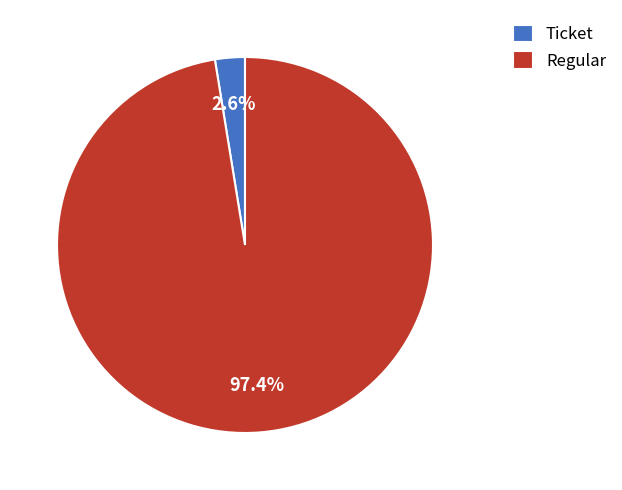

What is the smallest slice in the pie chart?

Ticket